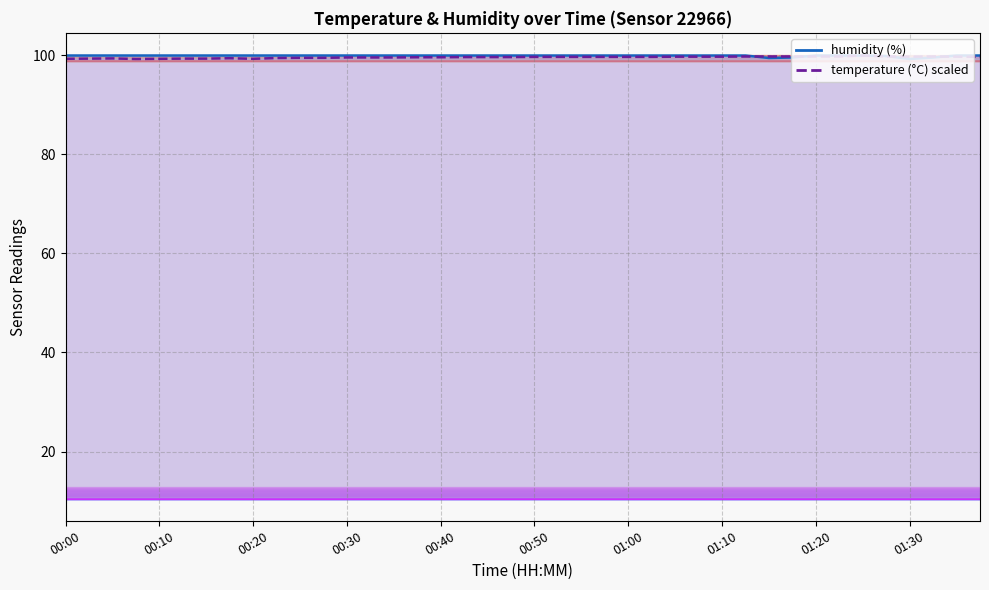

What is the value of the humidity_line point at the 23rd from the left?

99.9